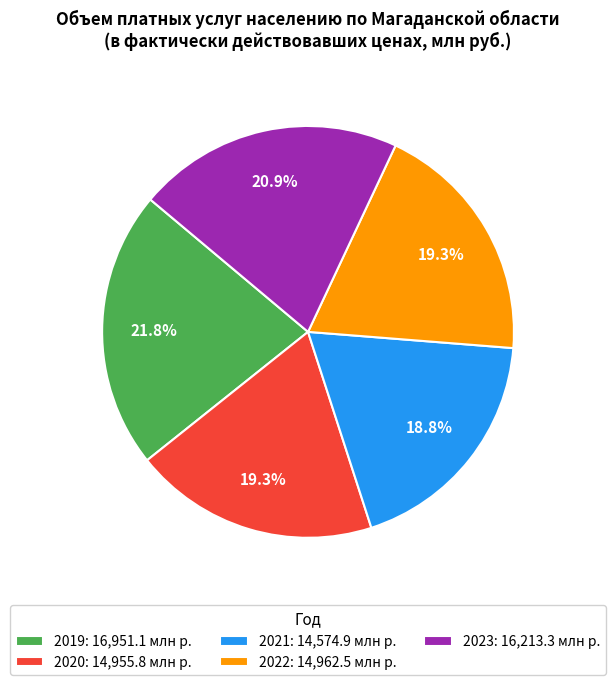

The 2022 slice represents 12% of the pie. True or false?

False